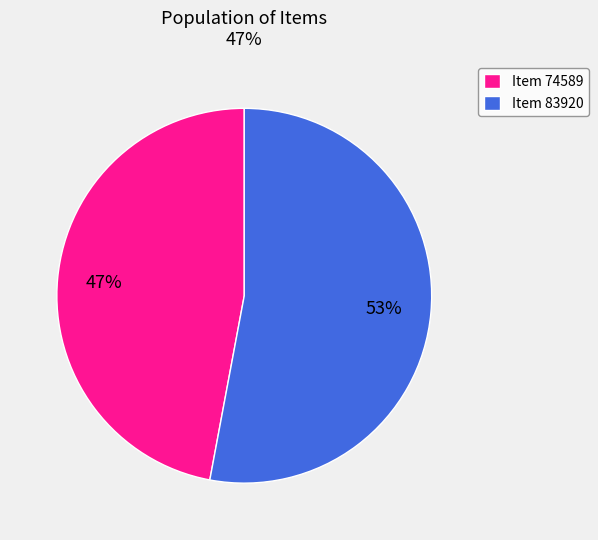

How many slices are in this pie chart?

2